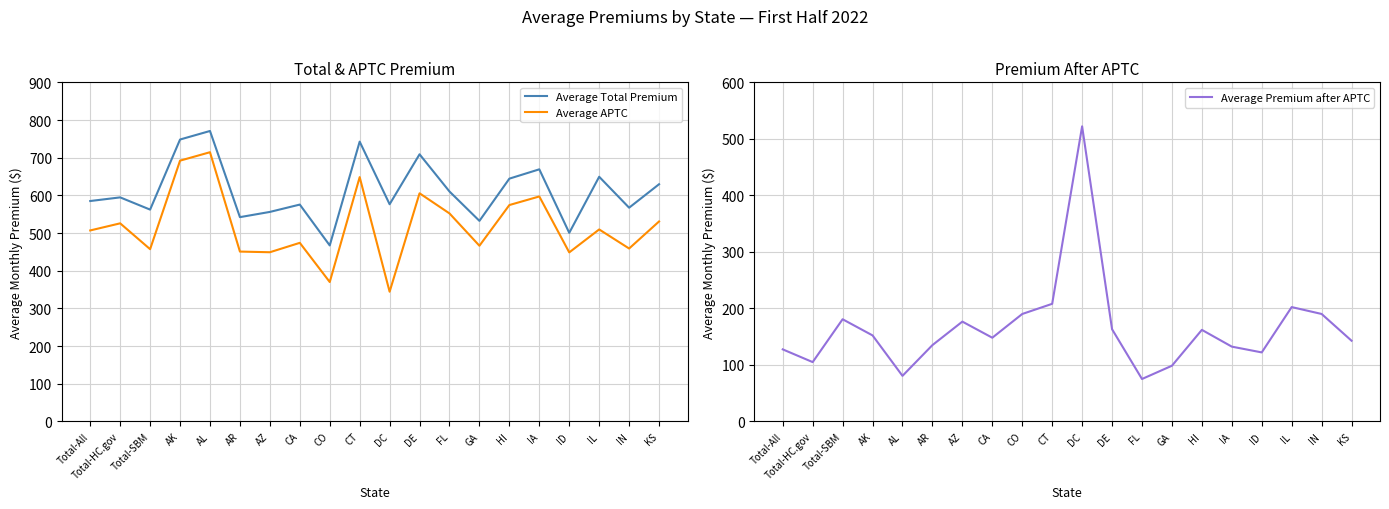

At which category does Average APTC reach its first local peak?

Total-HC.gov